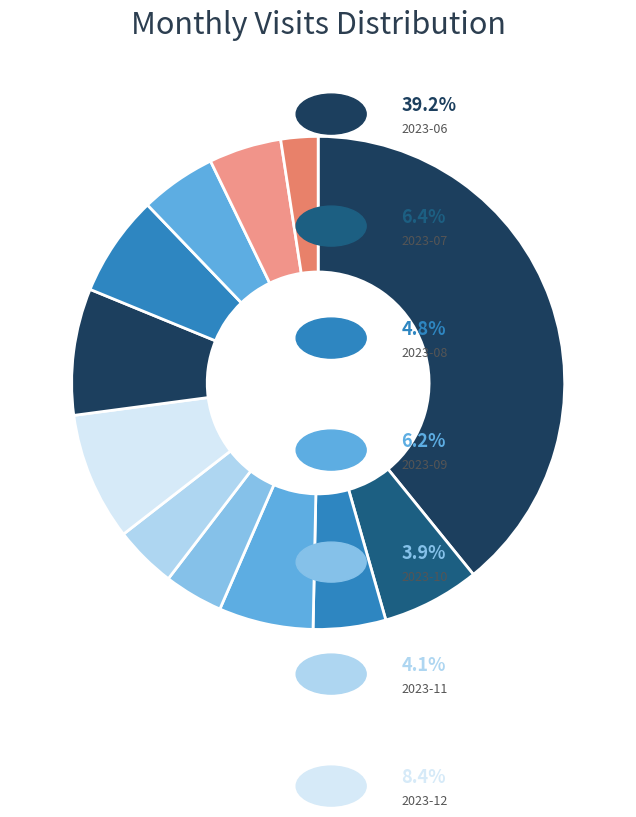

To the nearest percent, what is the average slice percentage?

8%